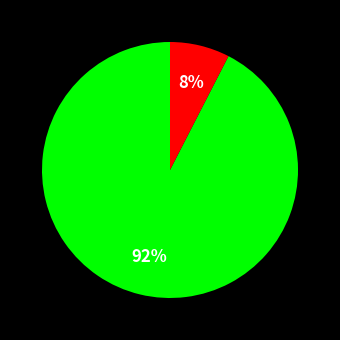

To the nearest percent, what is the average slice percentage?

50%